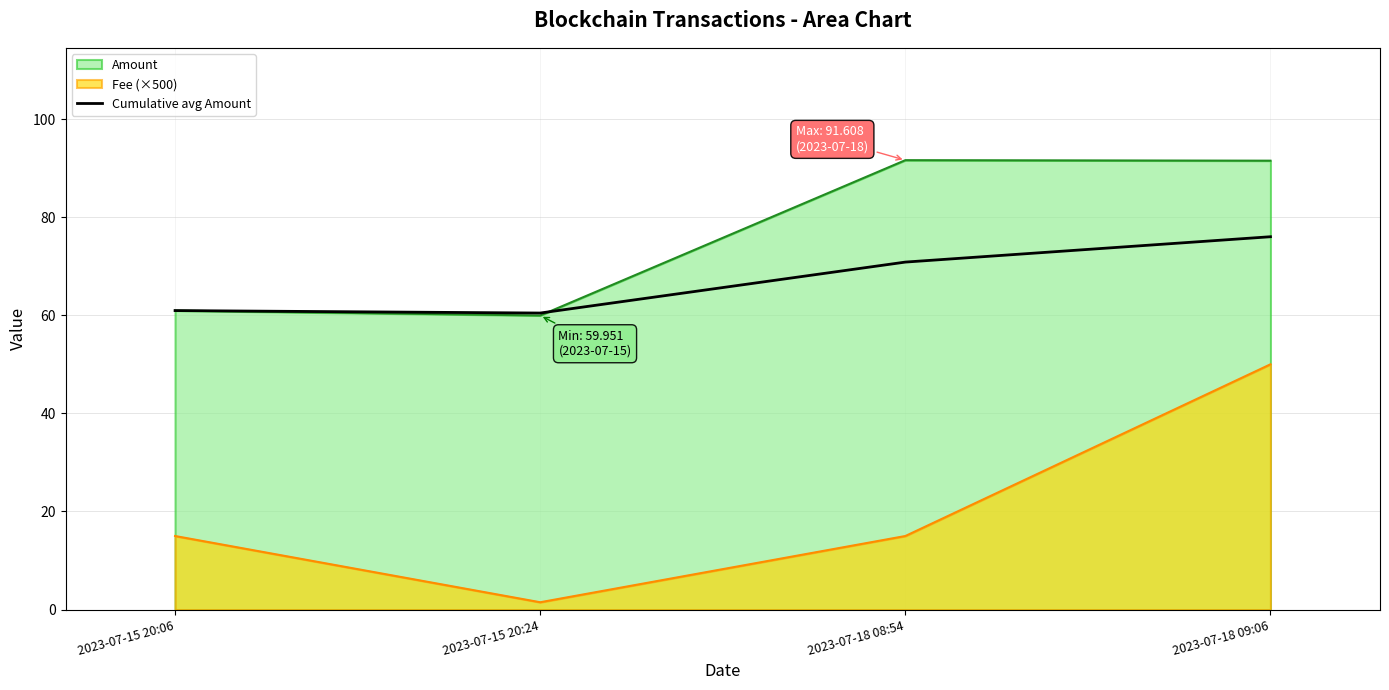

Count the number of values greater than 70.

2